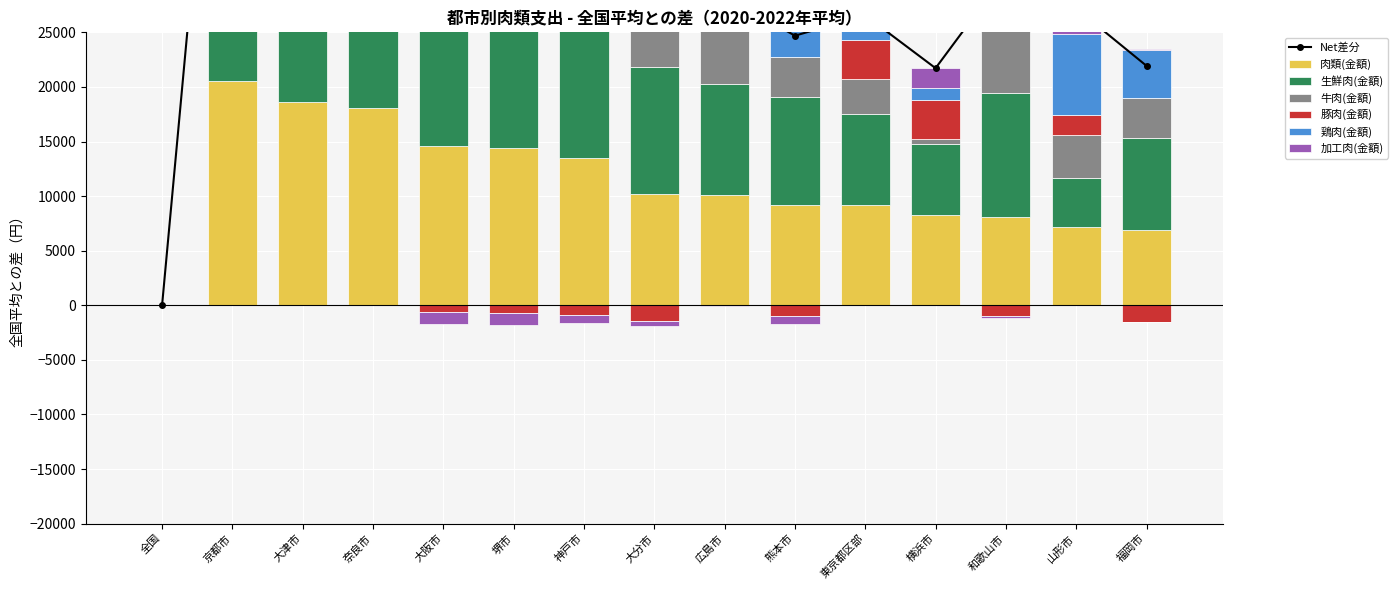

What position from the right is 京都市?

14